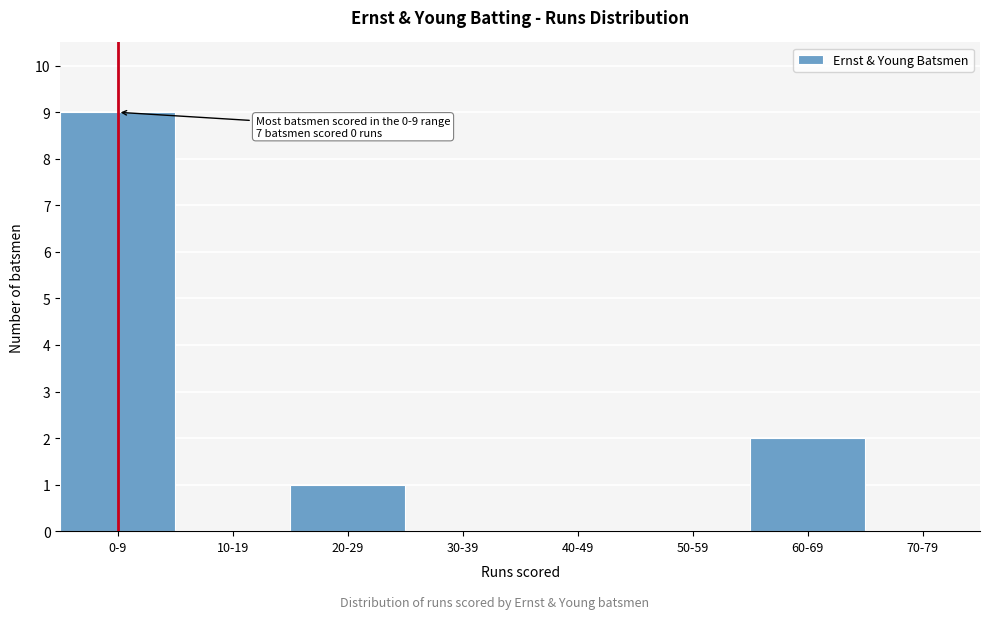

Reading left to right, transcribe all the data shown in this chart.

0-9=9	10-19=0	20-29=1	30-39=0	40-49=0	50-59=0	60-69=2	70-79=0